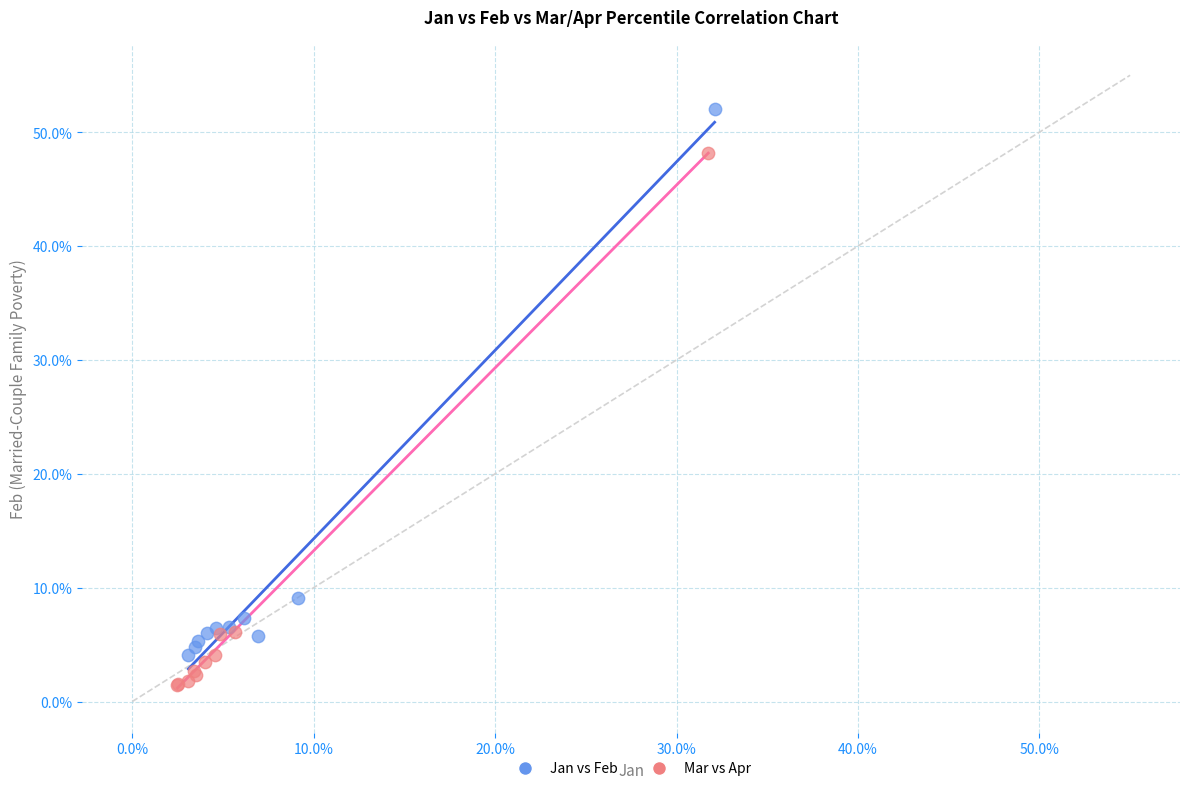

What are all the series names shown in the legend?

Jan vs Feb, Mar vs Apr